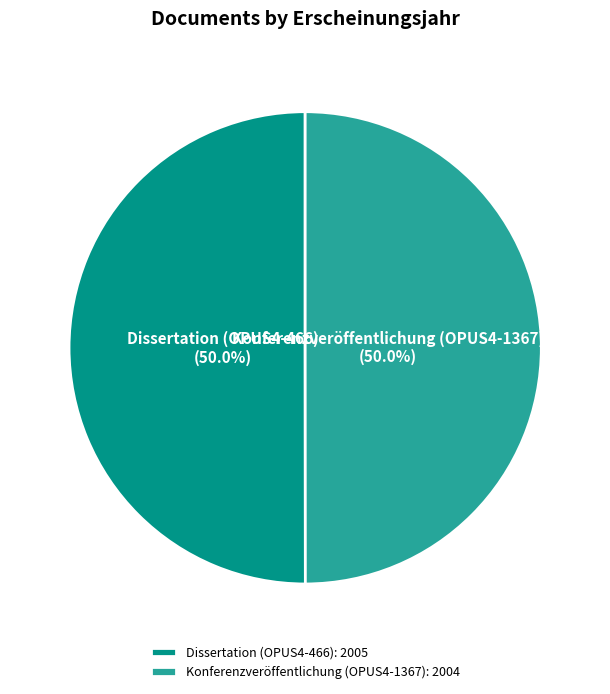

What is the total percentage of Dissertation (OPUS4-466): 2005 and Konferenzveröffentlichung (OPUS4-1367): 2004?

100.0%